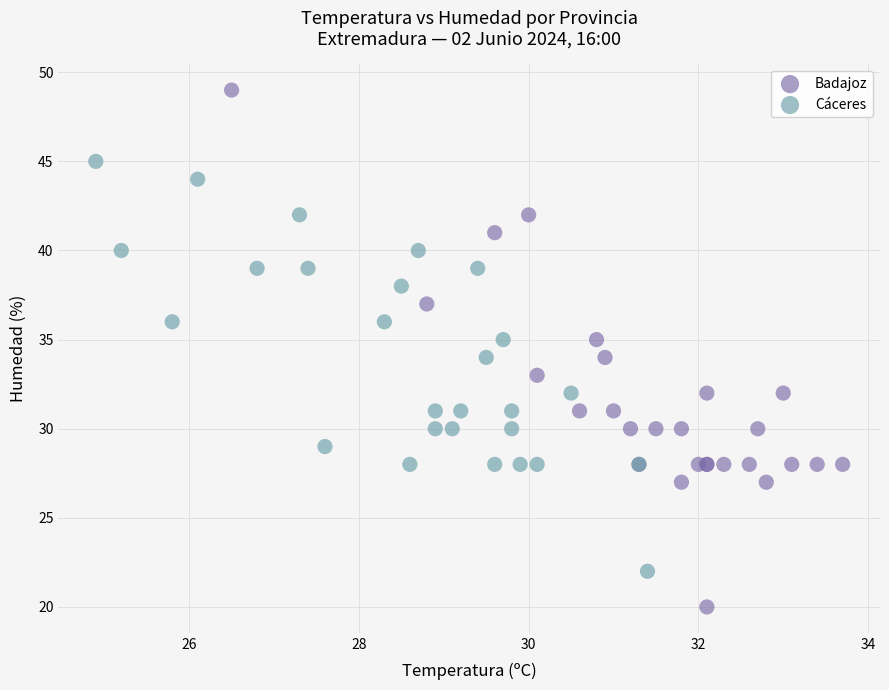

Which series has the widest spread of Y values?

Badajoz